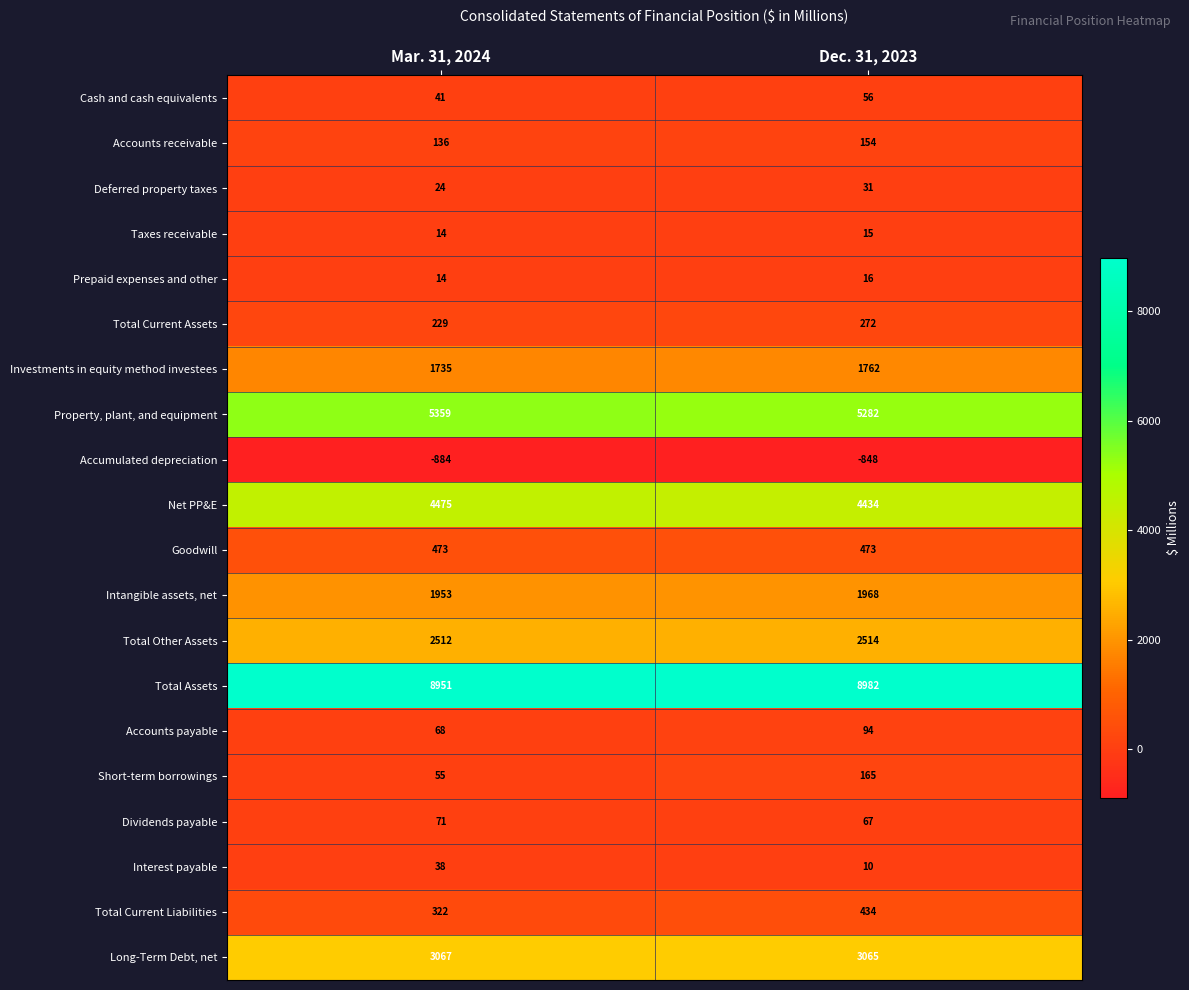

Is it true that Interest payable equals 15 at Dec. 31, 2023?

False